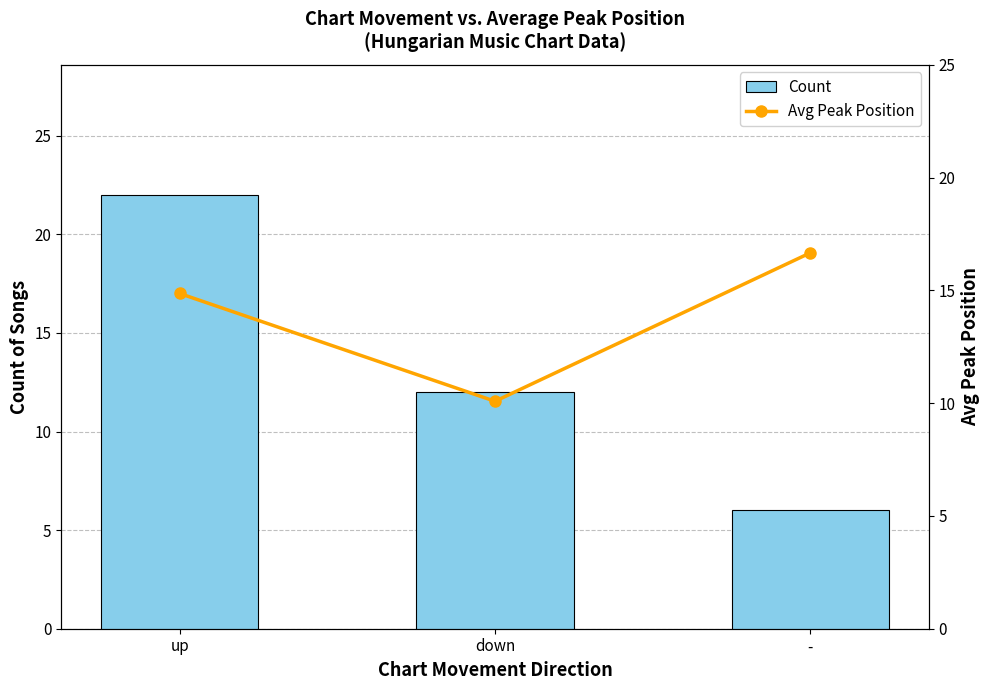

What is the greatest value displayed?

22.0